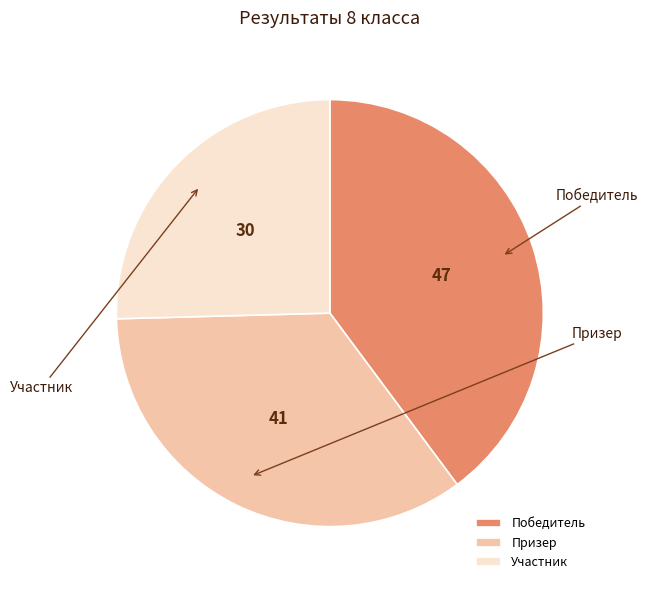

What percentage is the Участник slice, to the nearest percent?

25%